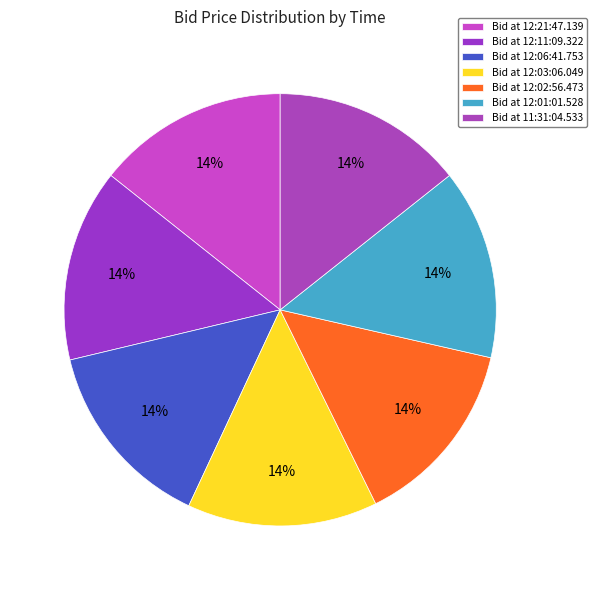

What is the largest slice in the pie chart?

12:11:09.322